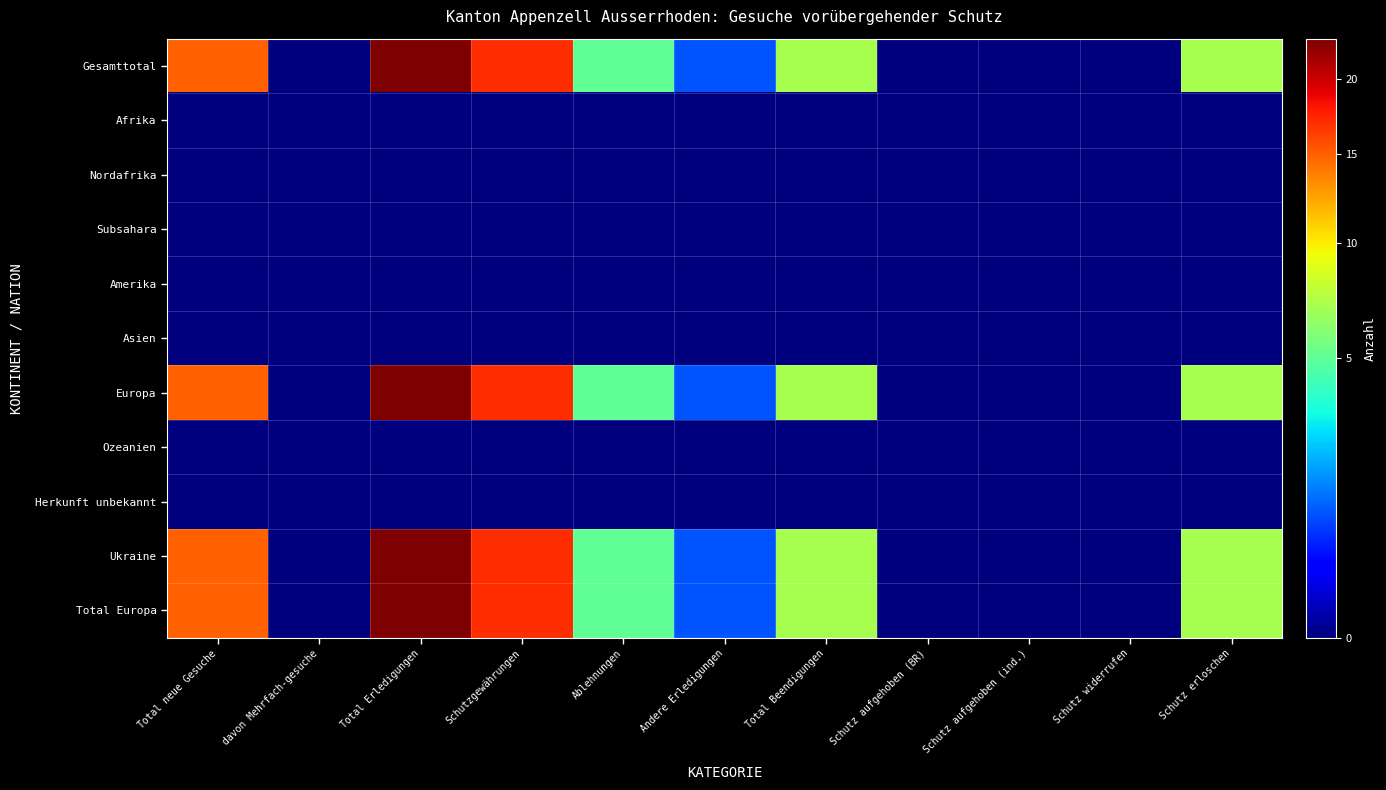

Which label corresponds to the largest value in the chart?

Total Erledigungen